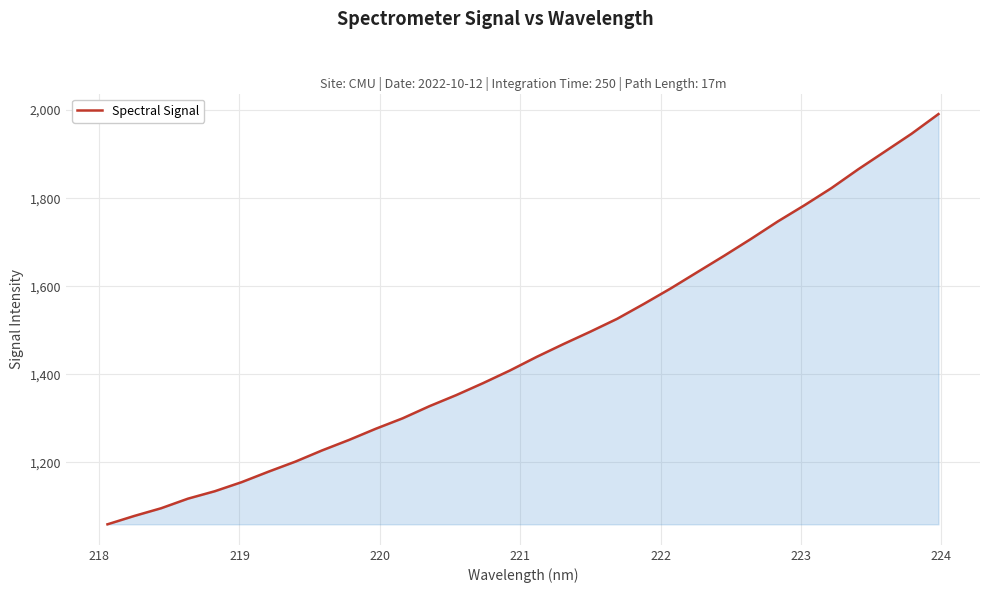

What is the smallest value displayed?

1059.7